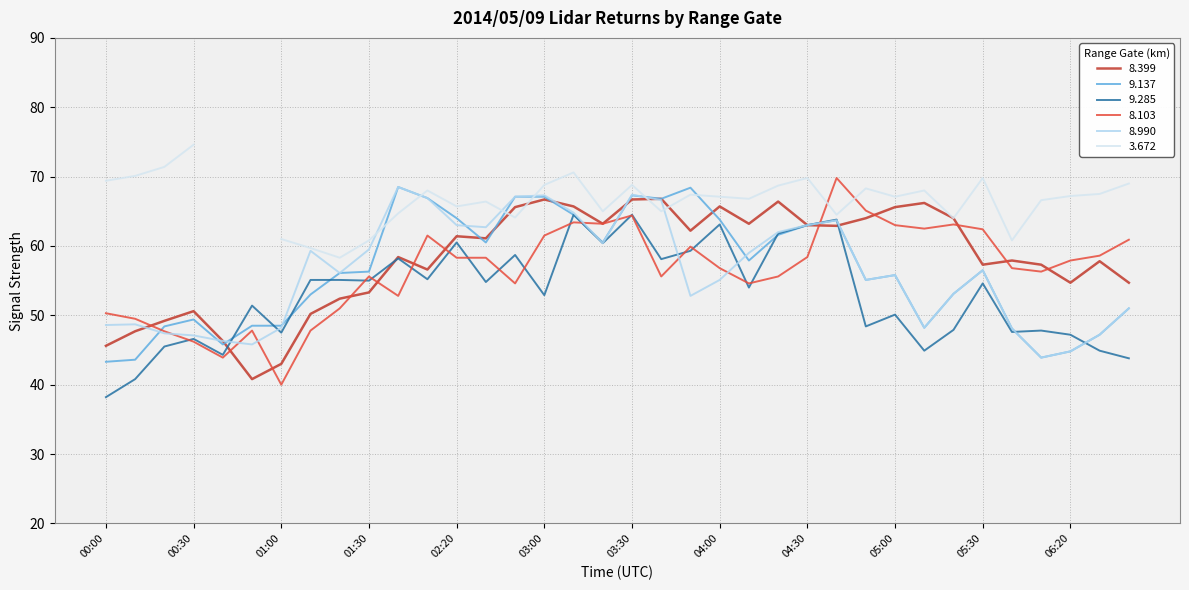

What is the label of the 4th point from the right?

06:10